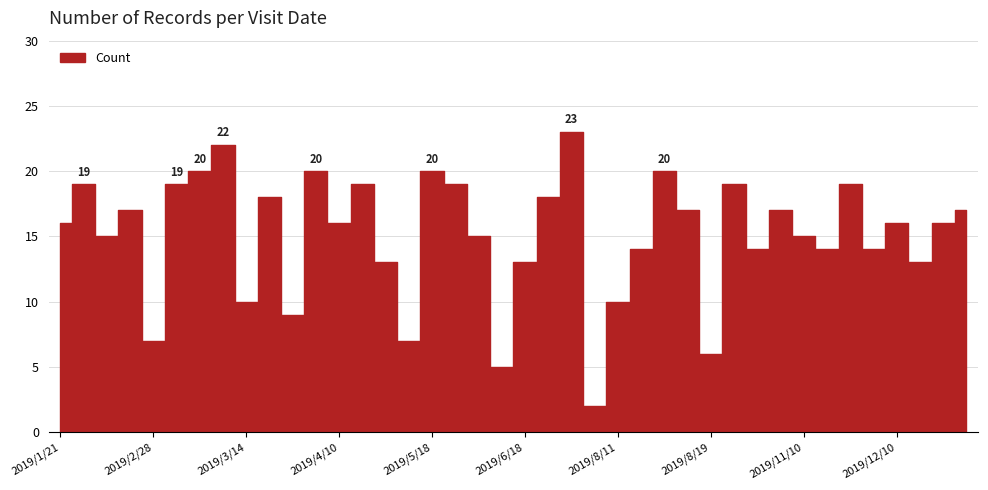

What is the label of the 9th point from the right?

2019/10/27